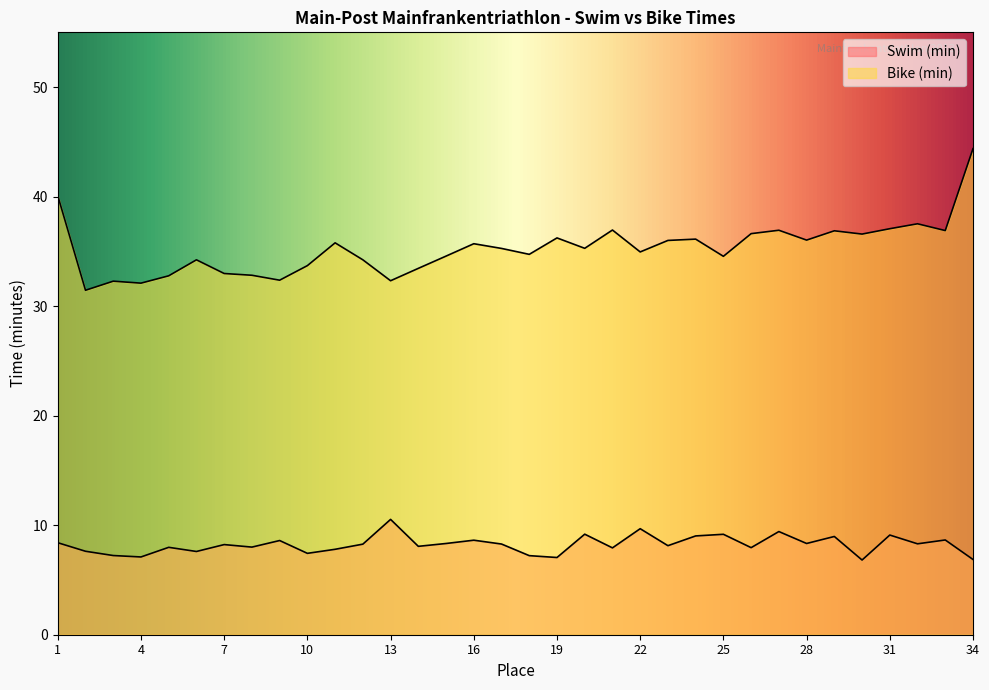

How many distinct data groups are displayed?

2